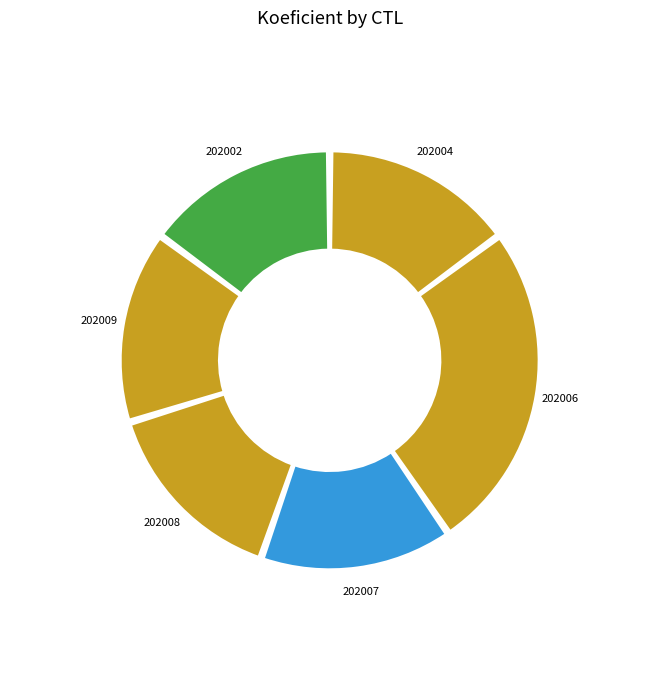

Rank the categories by value from highest to lowest.

202006, 202004, 202007, 202008, 202009, 202002